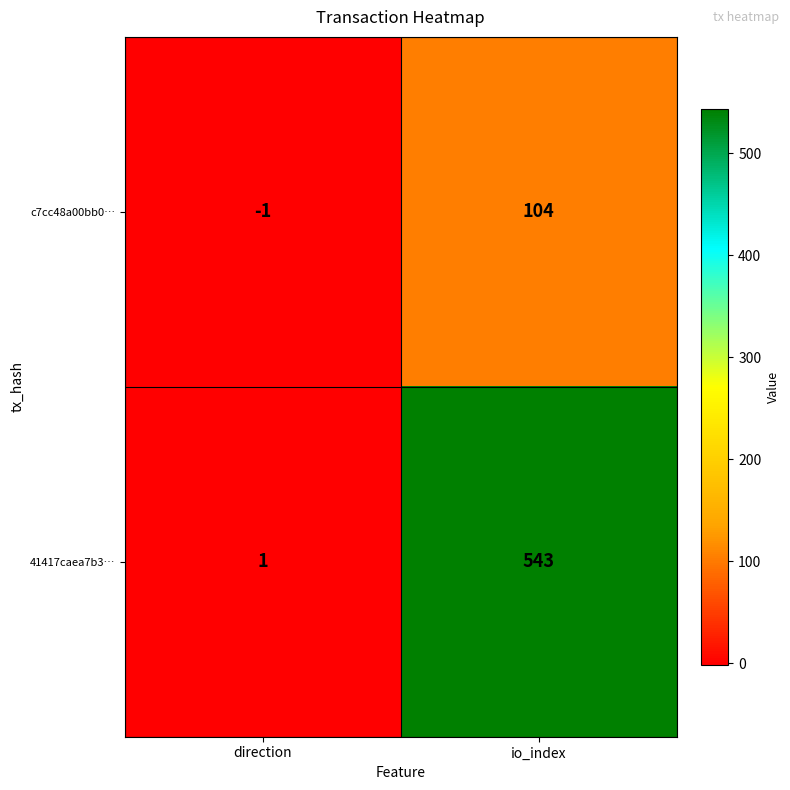

True or false: 41417caea7b3… has a value of 344 at io_index.

False